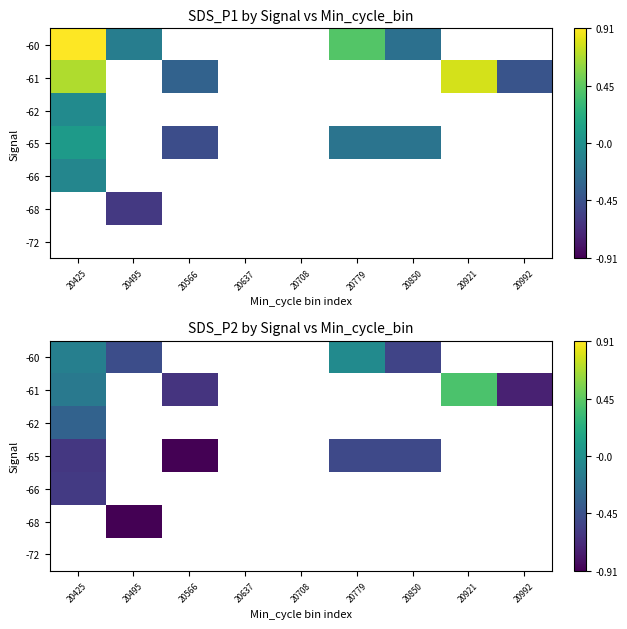

Which series has the largest range (max minus min)?

-61